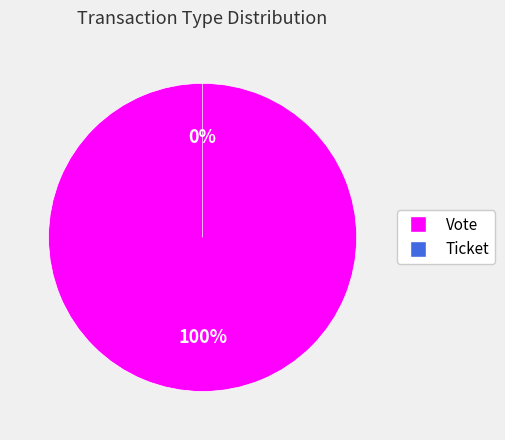

The Ticket slice represents 0% of the pie. True or false?

True